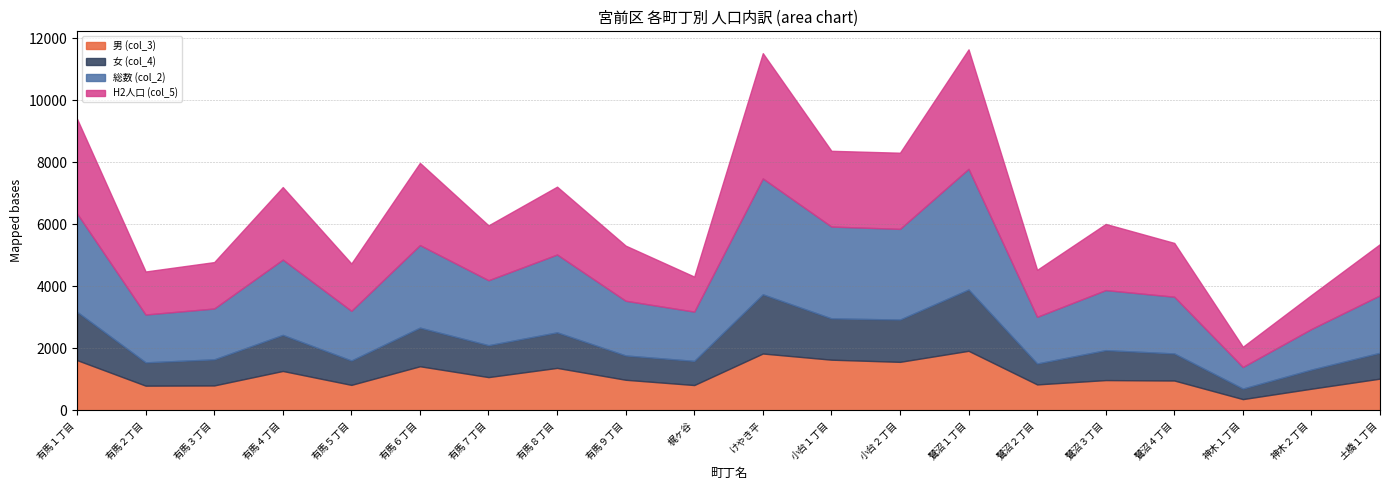

Rank the categories by 男 (col_3) value from lowest to highest.

神木１丁目, 神木２丁目, 有馬２丁目, 有馬３丁目, 梶ヶ谷, 有馬５丁目, 鷺沼２丁目, 鷺沼４丁目, 鷺沼３丁目, 有馬９丁目, 土橋１丁目, 有馬７丁目, 有馬４丁目, 有馬８丁目, 有馬６丁目, 小台２丁目, 有馬１丁目, 小台１丁目, けやき平, 鷺沼１丁目